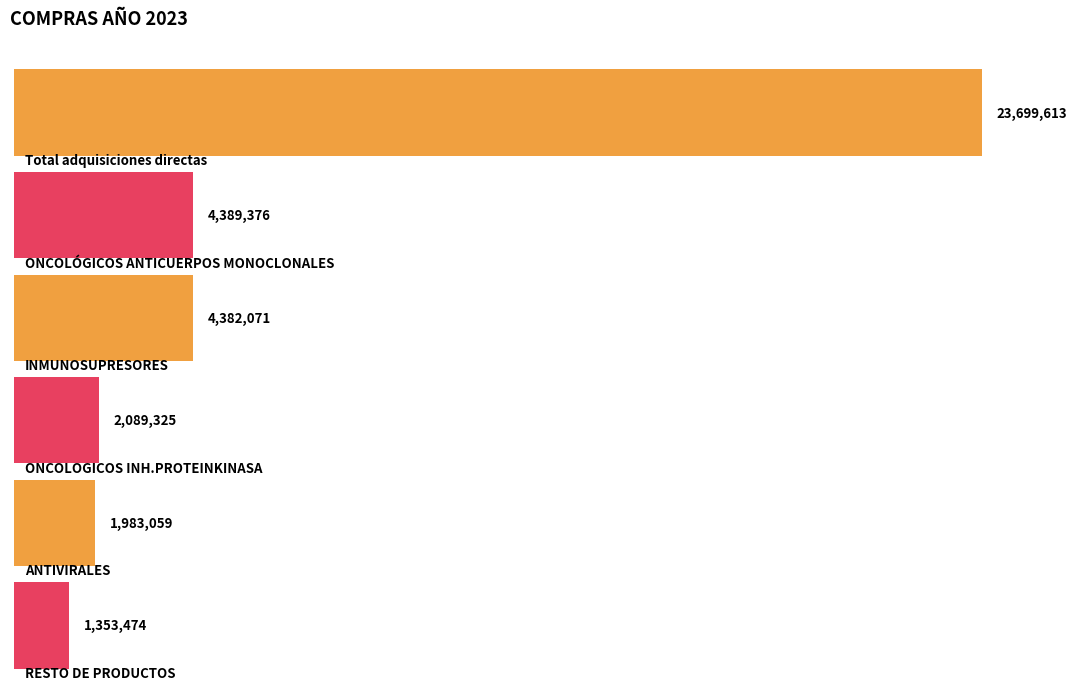

Count the number of values greater than 4382071.

2